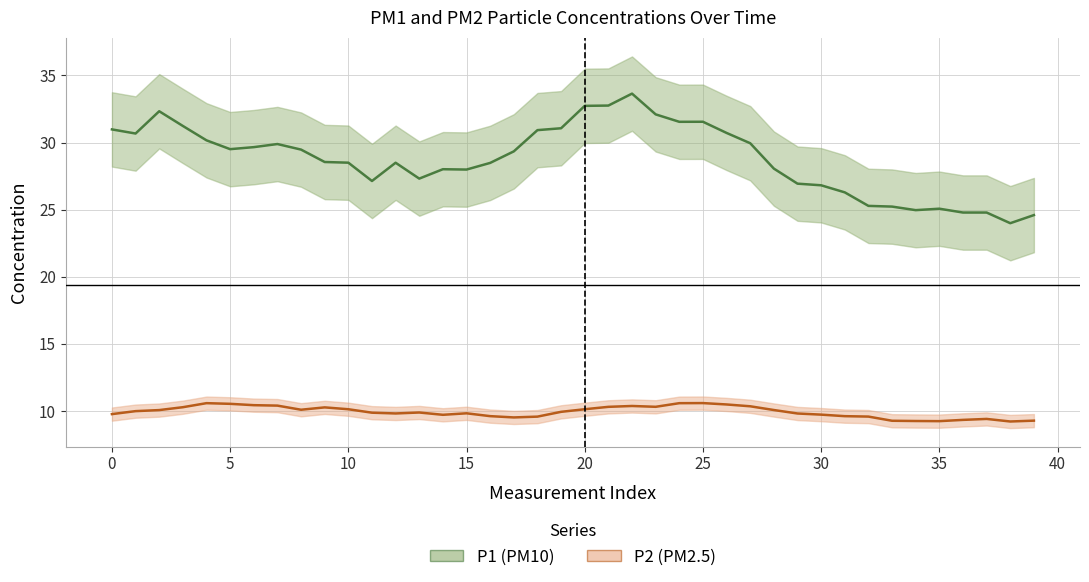

What is the approximate value of P1 at 37?

24.8